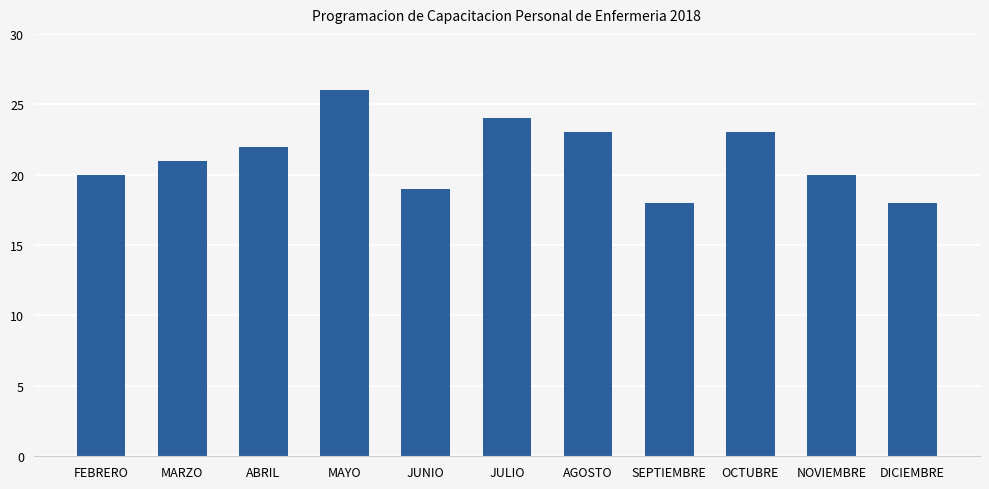

What is the smallest value displayed?

18